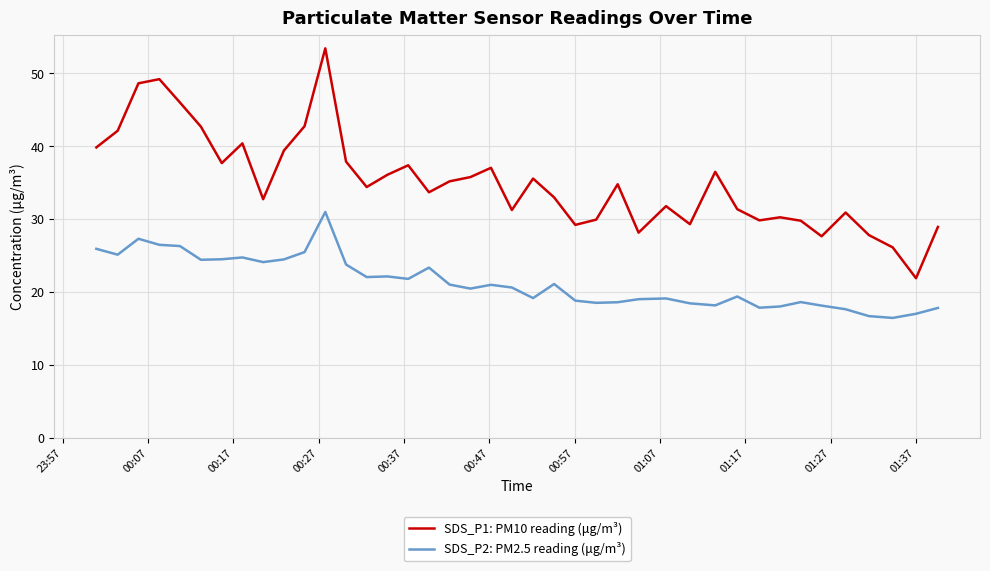

What is the maximum value shown in the chart?

53.4